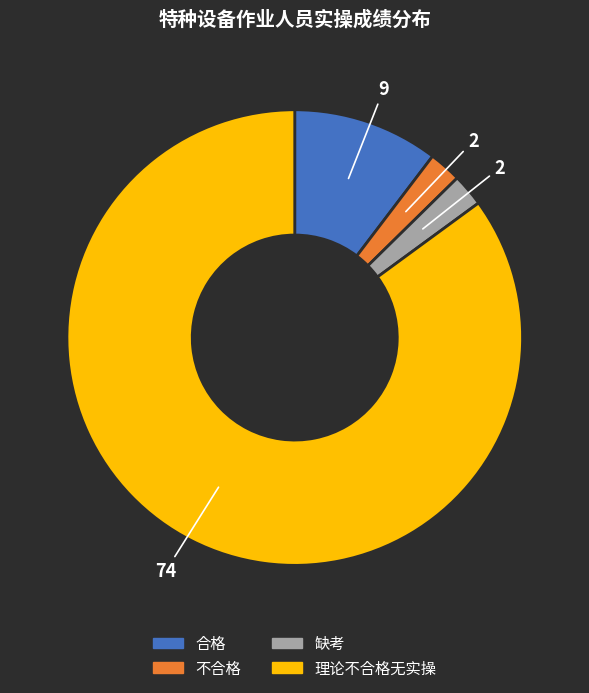

Combined, do 缺考 and 不合格 account for over 50%?

No